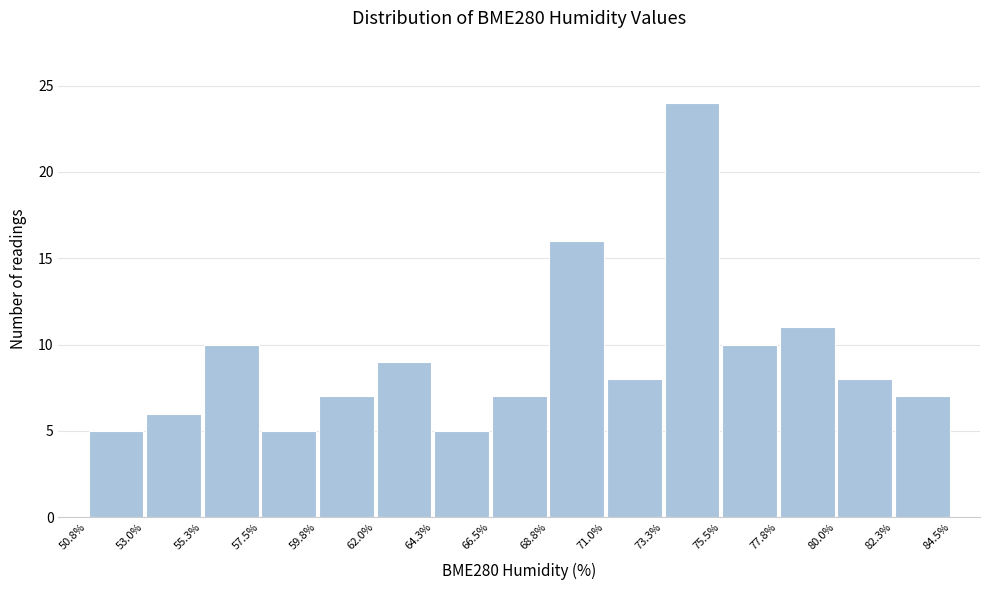

Over which range of the x-axis is the bar tallest?

73.3% to 75.5%